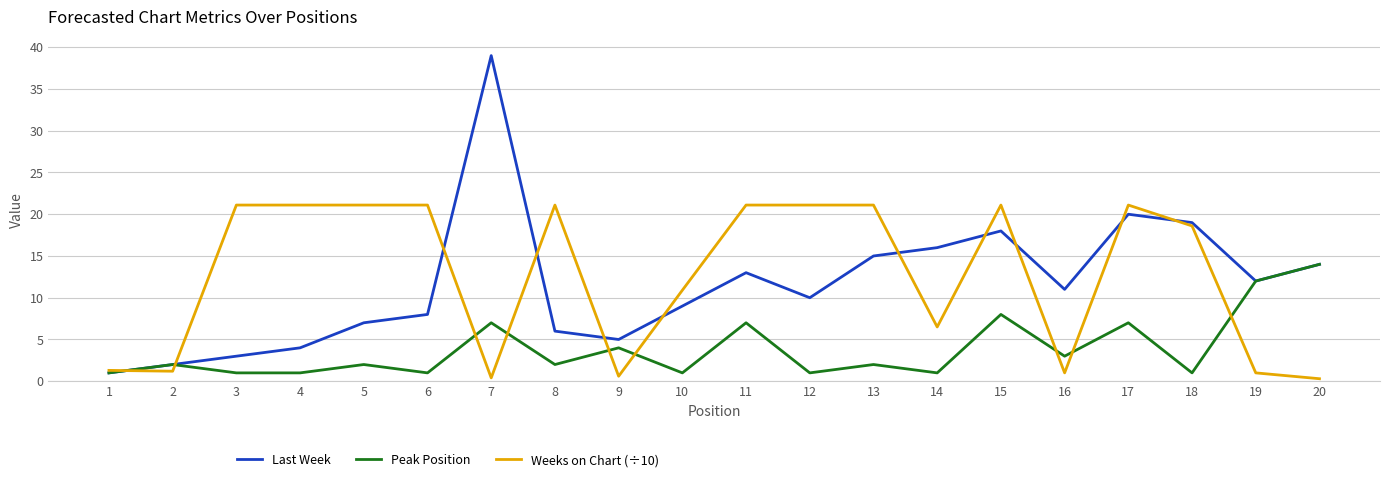

True or false: Weeks on Chart (÷10) has a value of 36.0 at 13.

False